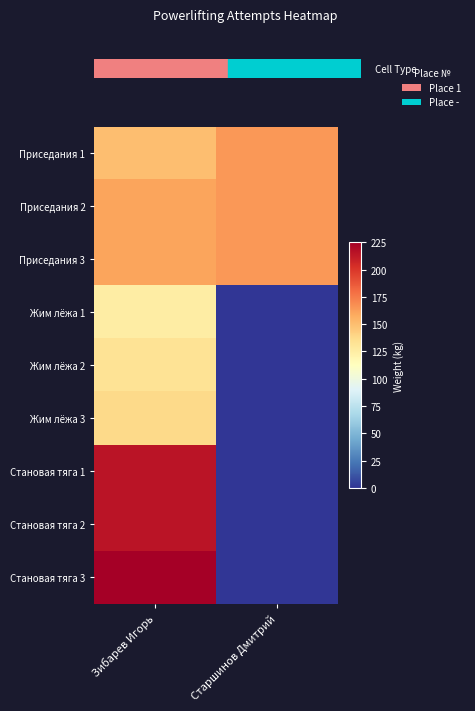

Reading right to left, transcribe all the data shown in this chart.

Приседания 1: Старшинов Дмитрий=165.0	Зибарев Игорь=150.0
Приседания 2: Старшинов Дмитрий=165.0	Зибарев Игорь=160.0
Приседания 3: Старшинов Дмитрий=165.0	Зибарев Игорь=160.0
Жим лёжа 1: Старшинов Дмитрий=0.0	Зибарев Игорь=125.0
Жим лёжа 2: Старшинов Дмитрий=0.0	Зибарев Игорь=132.5
Жим лёжа 3: Старшинов Дмитрий=0.0	Зибарев Игорь=137.5
Становая тяга 1: Старшинов Дмитрий=0.0	Зибарев Игорь=215.0
Становая тяга 2: Старшинов Дмитрий=0.0	Зибарев Игорь=215.0
Становая тяга 3: Старшинов Дмитрий=0.0	Зибарев Игорь=225.0